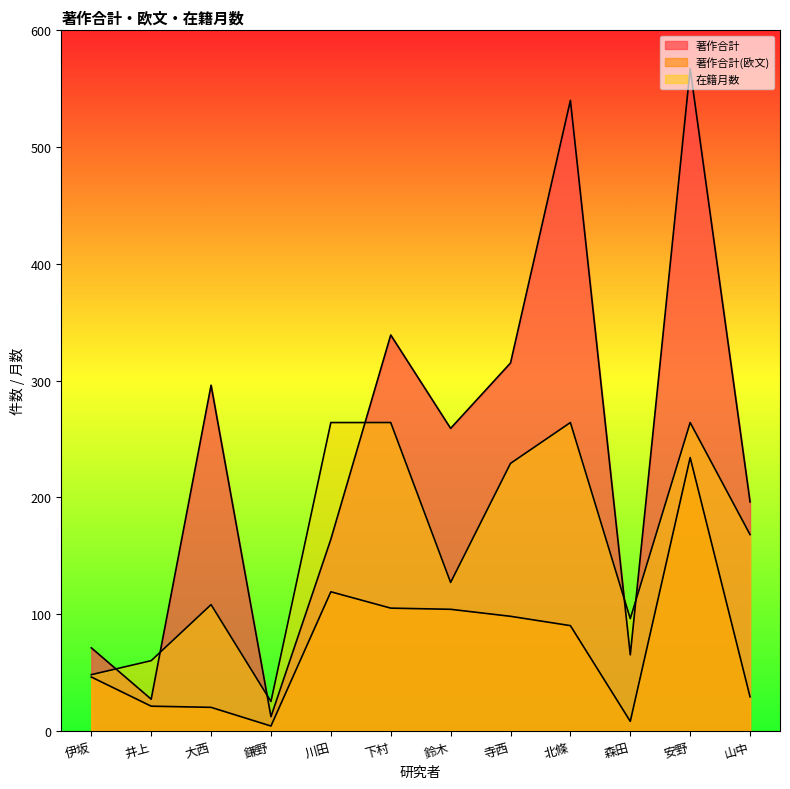

What is the difference between the 在籍月数 values at 鈴木 and 山中?

41